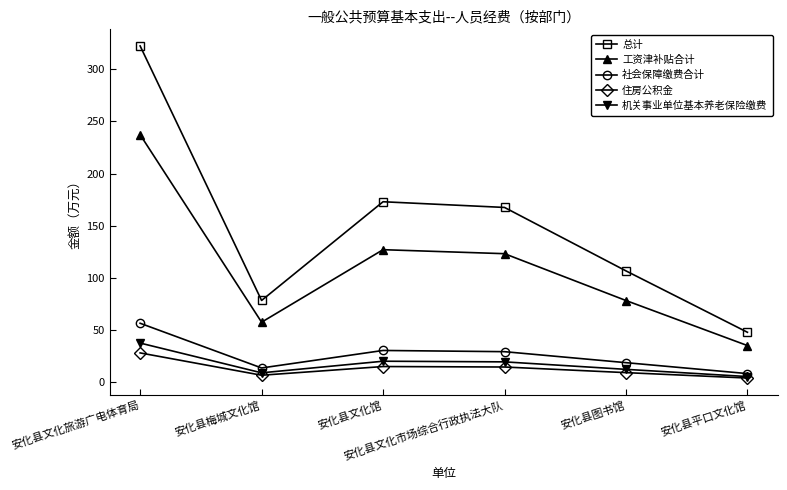

True or false: 机关事业单位基本养老保险缴费 and 总计 intersect in this chart.

False